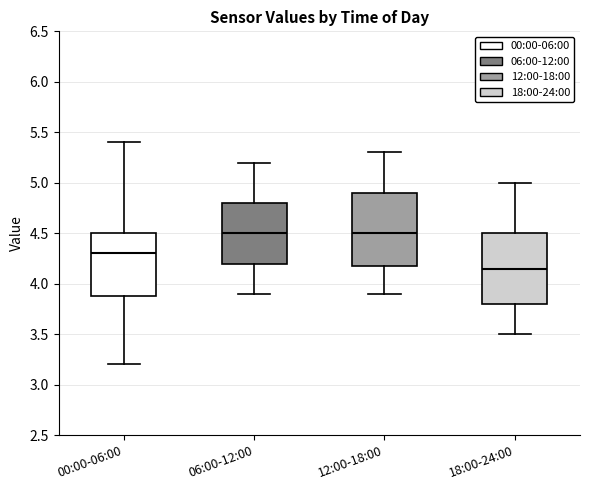

Reading left to right, transcribe this box plot: for each box, give where its median line is, the range the box spans, and where its two whiskers end, as read against the y-axis. The values are not printed on the chart, so give them approximately, as read against the axis.

00:00-06:00: median 4.30, box 3.90 to 4.50, whiskers 3.20 to 5.40
06:00-12:00: median 4.50, box 4.20 to 4.80, whiskers 3.90 to 5.20
12:00-18:00: median 4.50, box 4.20 to 4.90, whiskers 3.90 to 5.30
18:00-24:00: median 4.15, box 3.80 to 4.50, whiskers 3.50 to 5.00